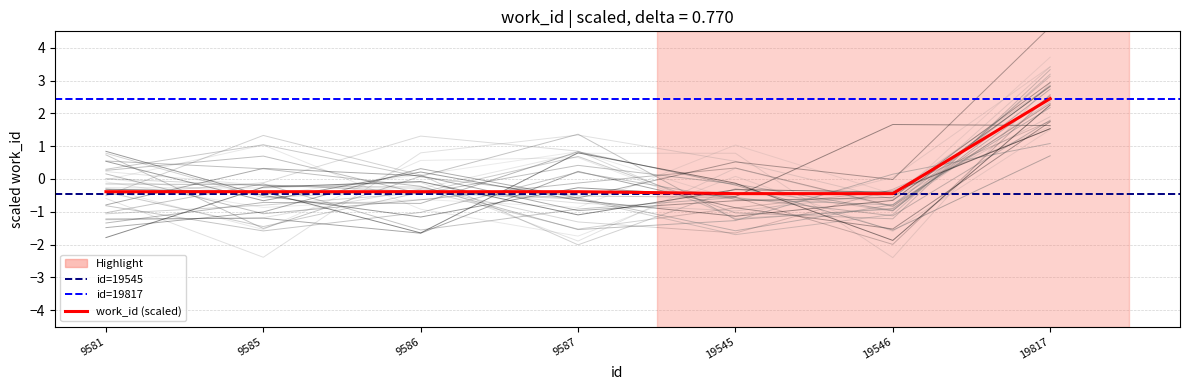

Reading left to right, what are all the values shown in this chart?

9581=-0.4	9585=-0.4	9586=-0.4	9587=-0.4	19545=-0.4	19546=-0.4	19817=2.4